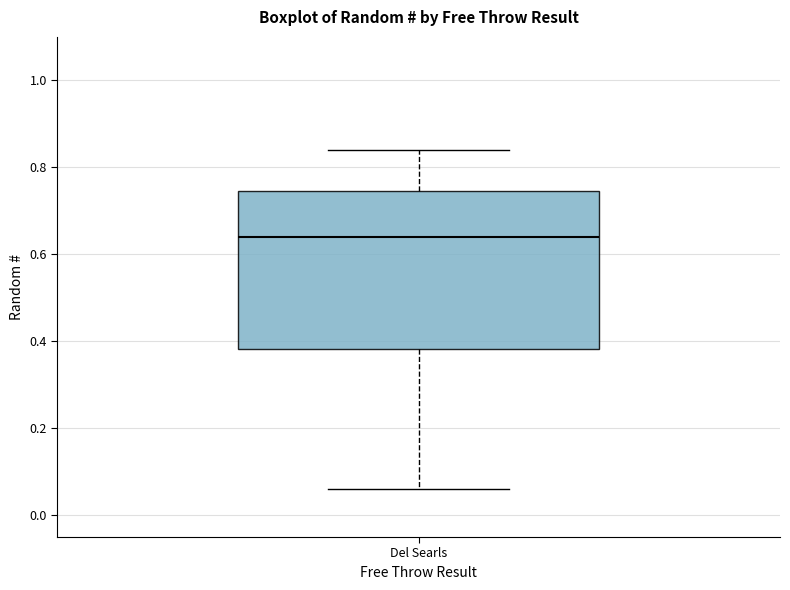

Where does the upper whisker of the box for Del Searls end on the y-axis? The values are not printed on the chart, so give them approximately, as read against the axis.

0.84